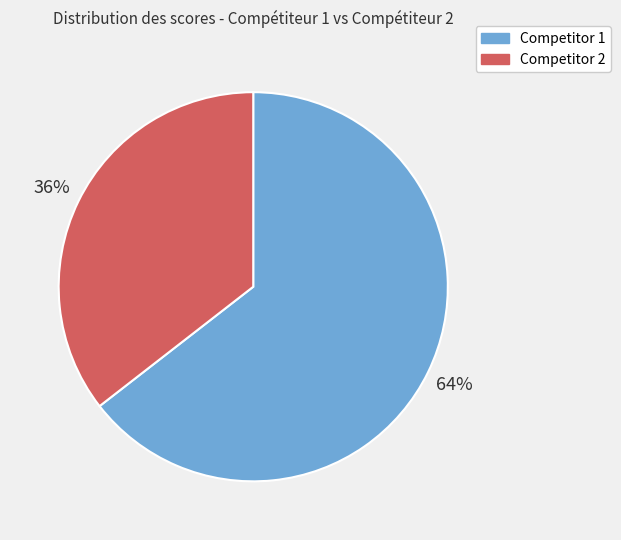

What is the smallest slice in the pie chart?

Competitor 2